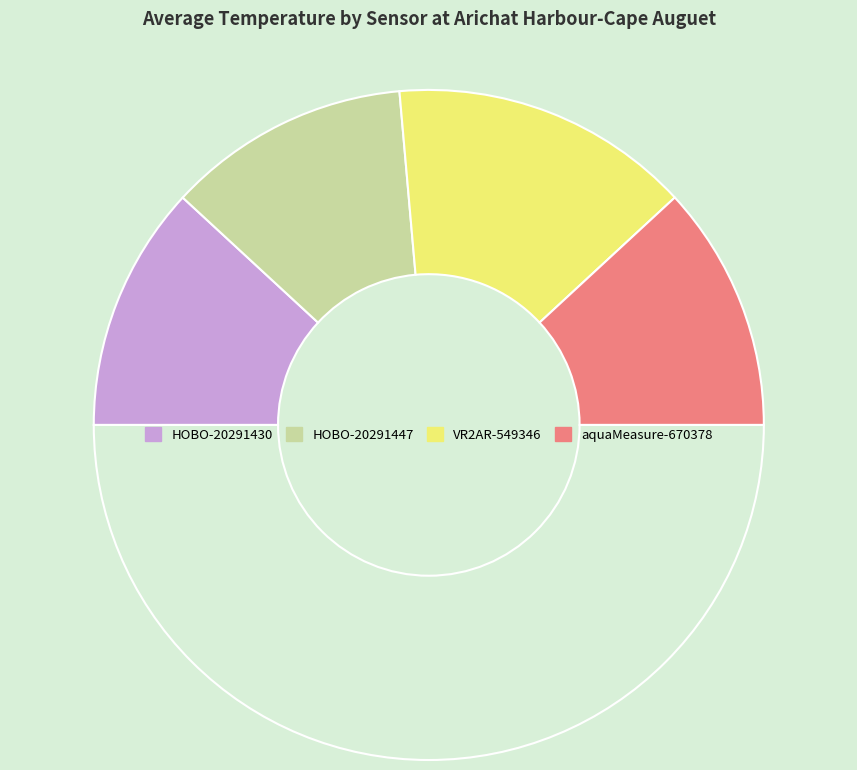

How many segments does this pie chart have?

5